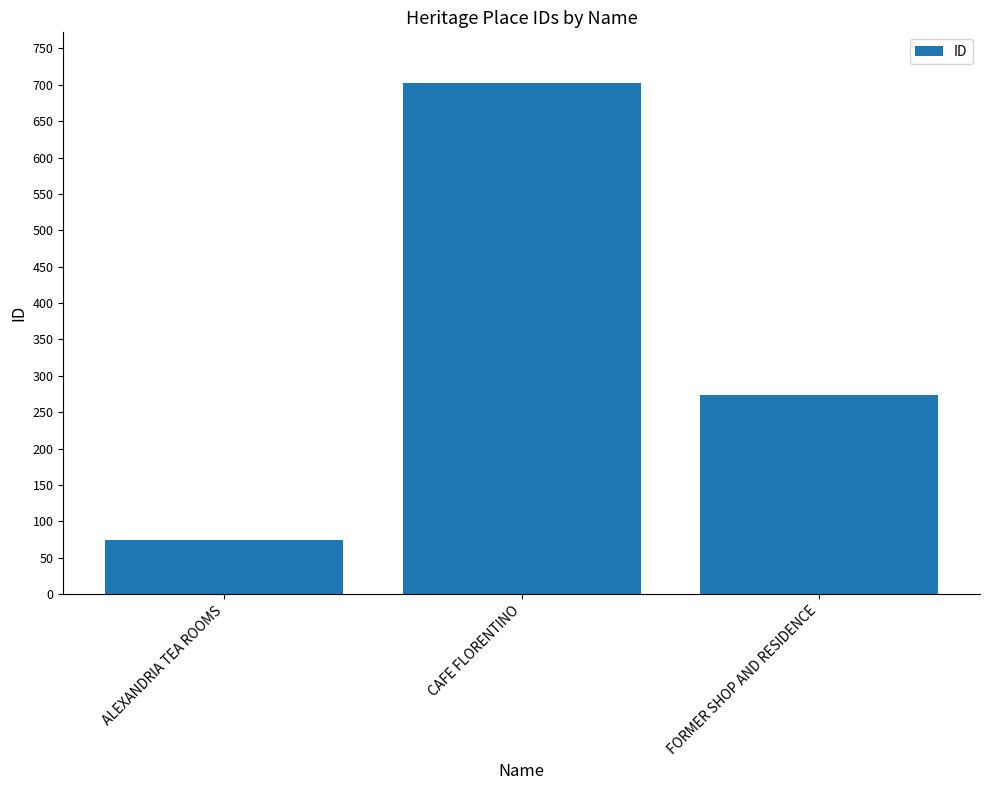

What is the maximum value shown in the chart?

702